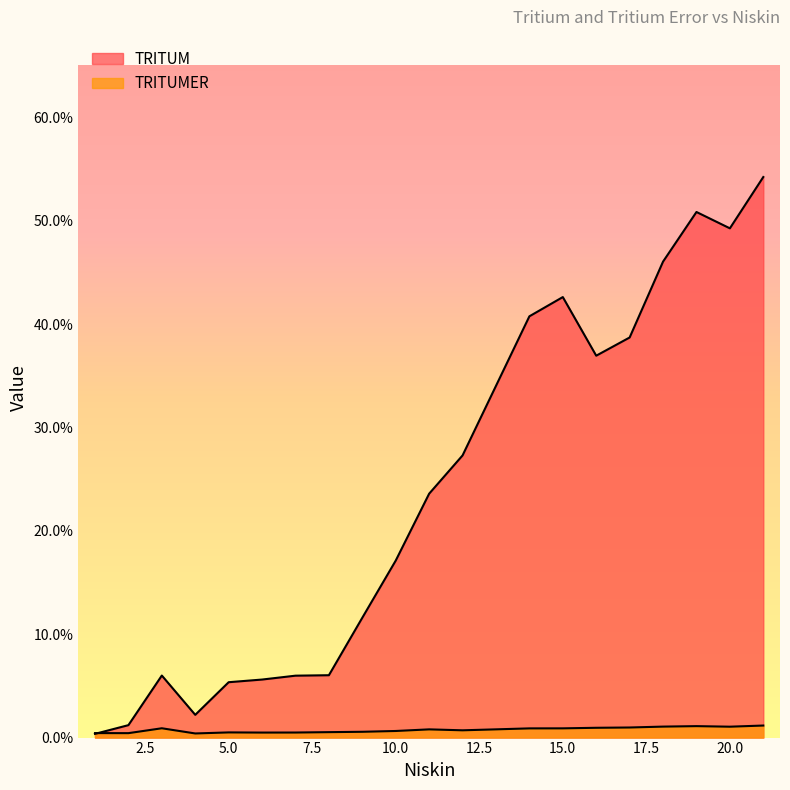

At 1, list the series in order from largest to smallest.

TRITUMER, TRITUM